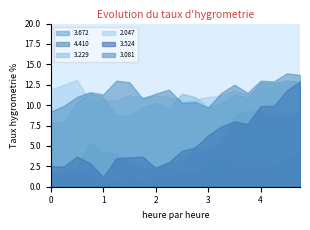

The value of 3.081 at 0 is 9.2. True or false?

True